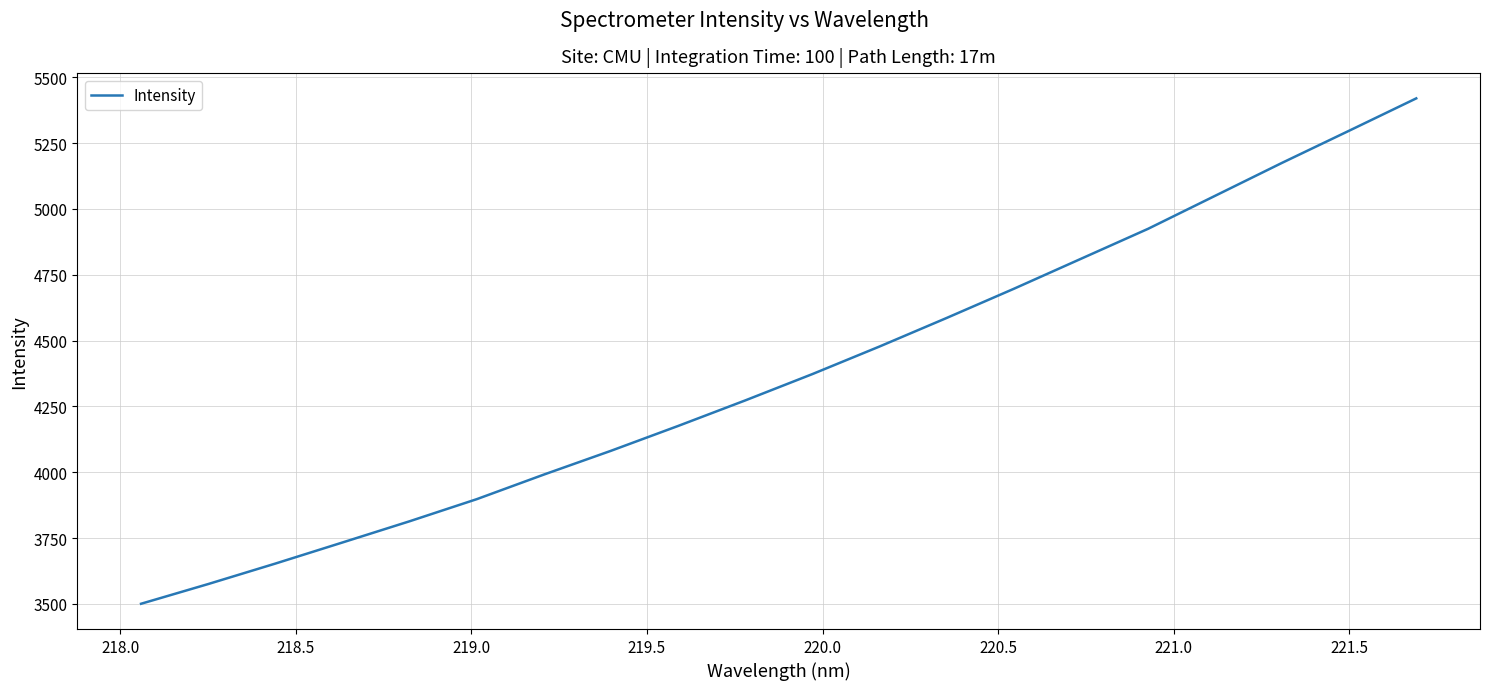

What is the minimum value shown in the chart?

3500.9